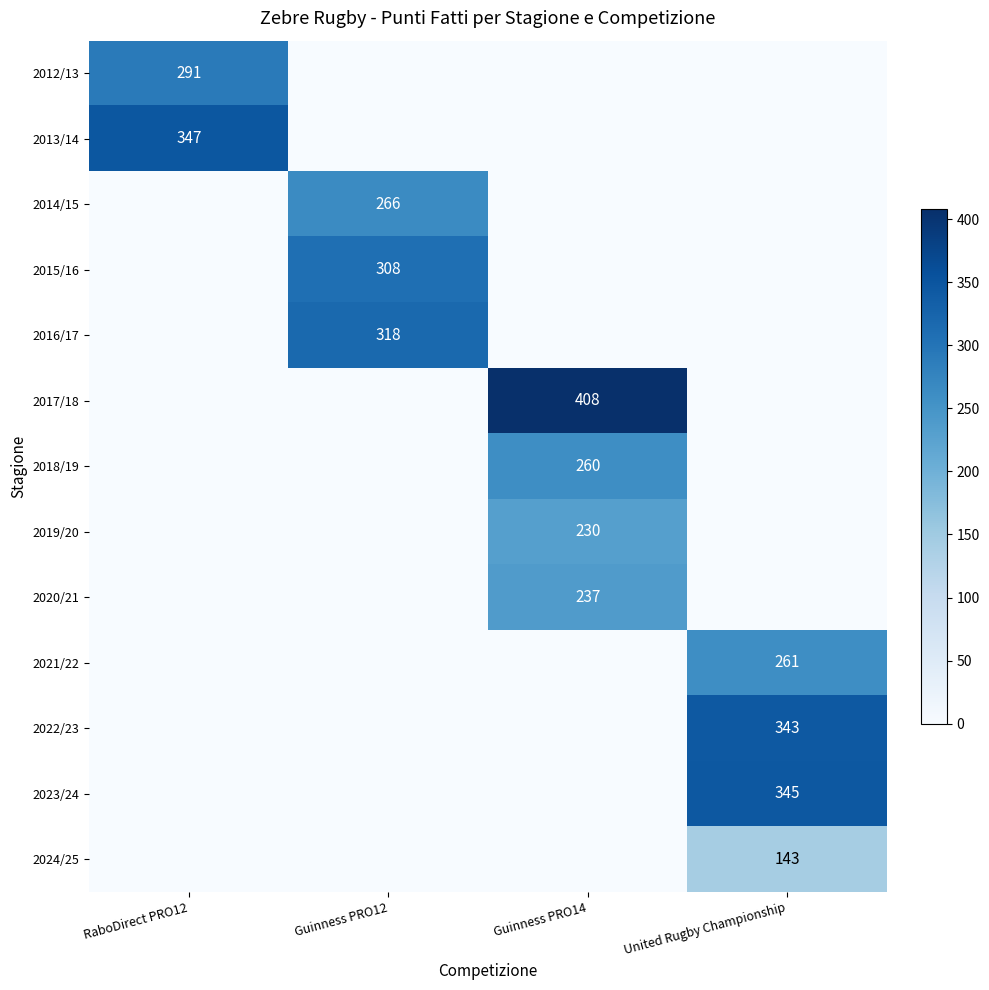

True or false: 2024/25 has a value of 143 at United Rugby Championship.

True